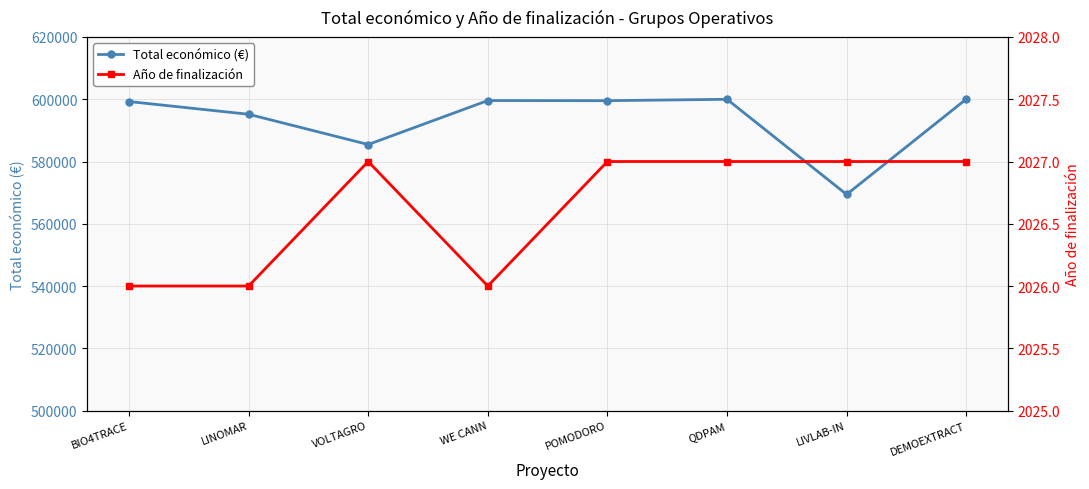

What is the difference between the maximum and second lowest values in the Total económico (€) series?

14583